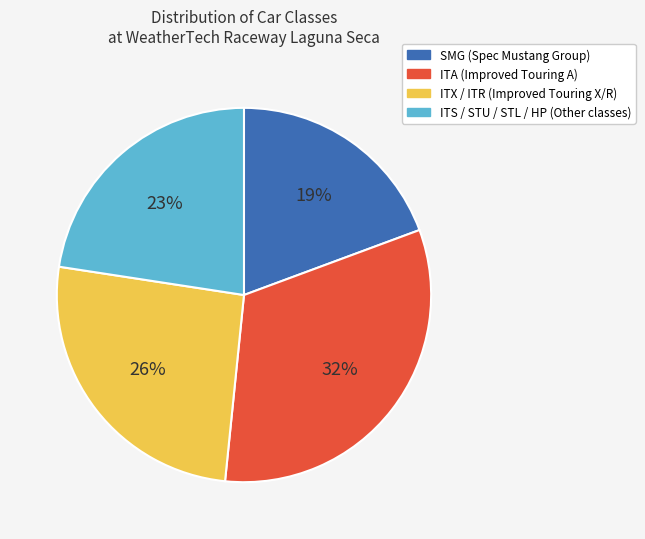

Does any single category account for the majority?

No